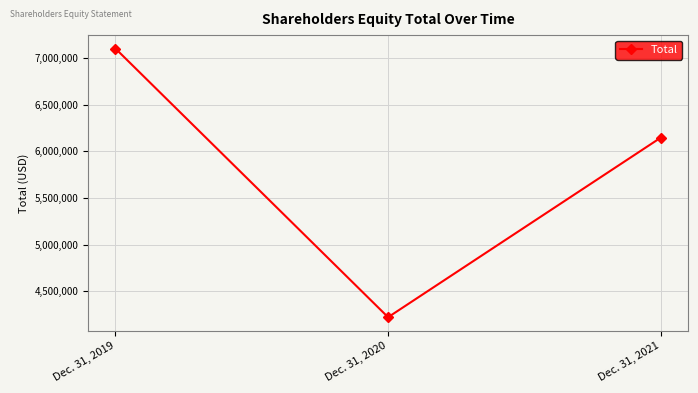

The chart shows a value of 6147928 at Dec. 31, 2021. True or false?

True